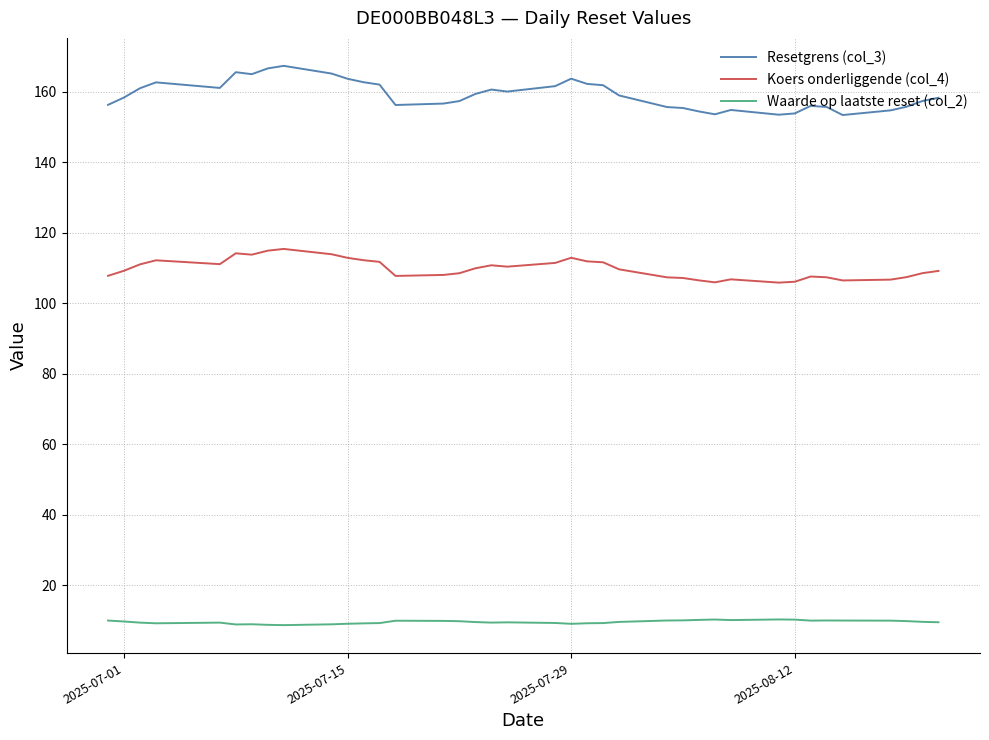

What is the minimum value for Waarde op laatste reset (col_2)?

8.7